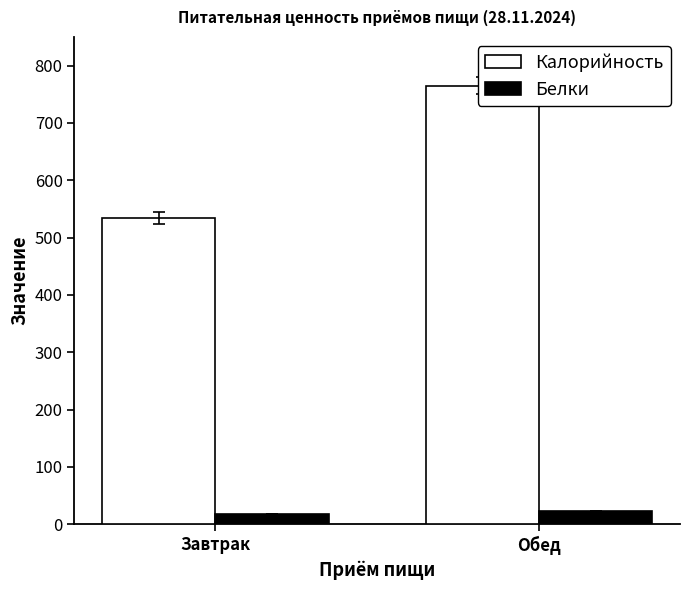

What is the difference between the Калорийность values at Завтрак and Обед?

230.8